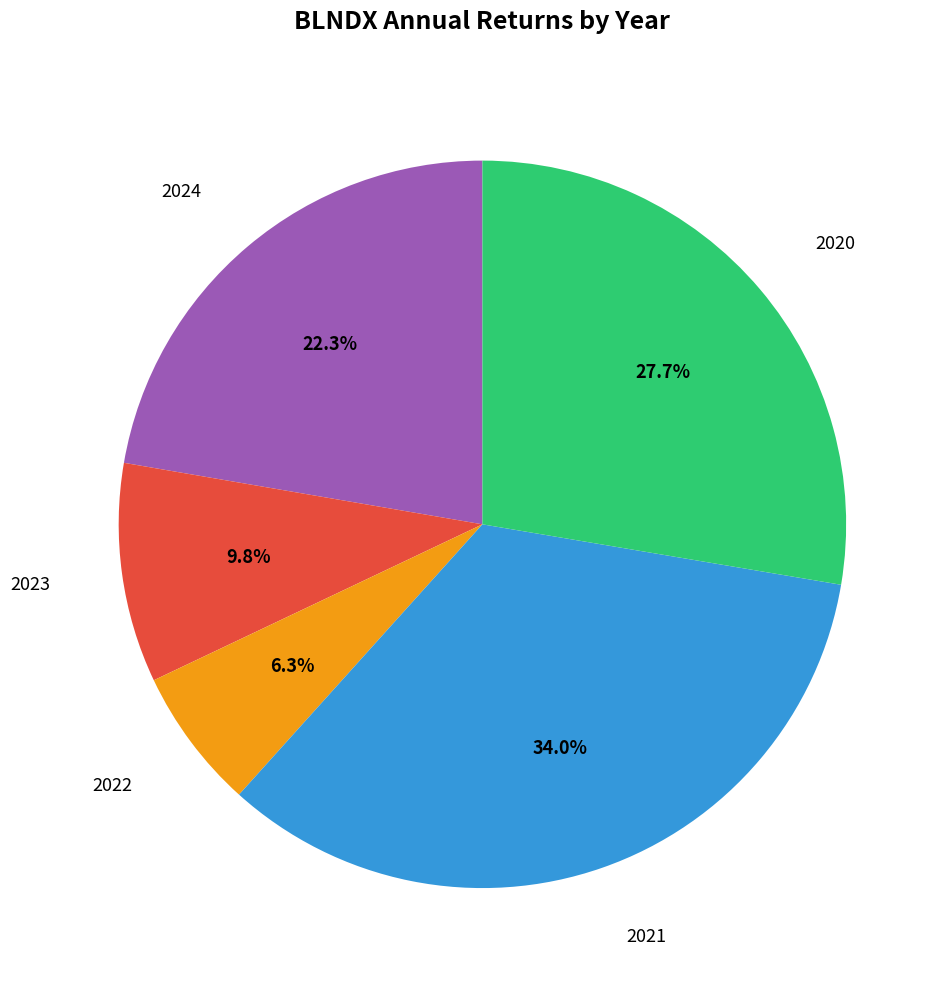

Is there a majority slice in this chart?

No